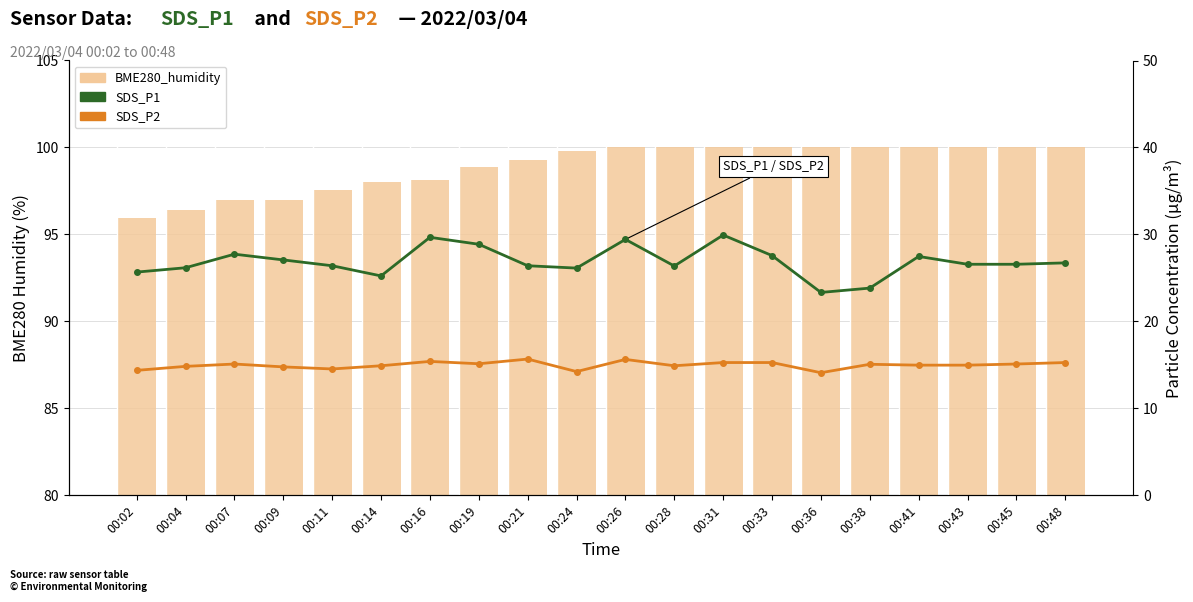

What are all the series names shown in the legend?

BME280_humidity, SDS_P1, SDS_P2